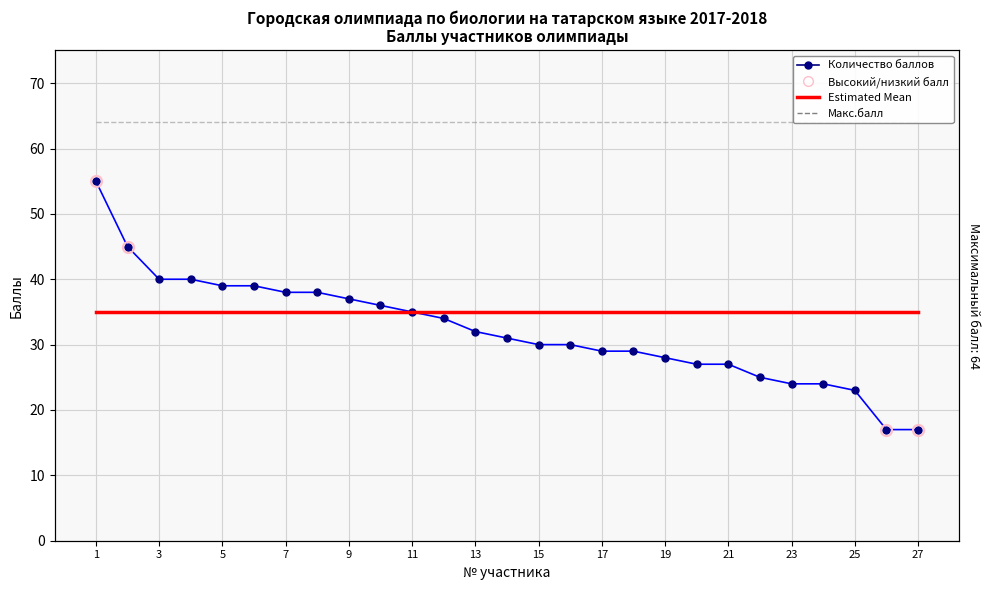

What is the sum of the Макс.балл values at 15 and 17?

128